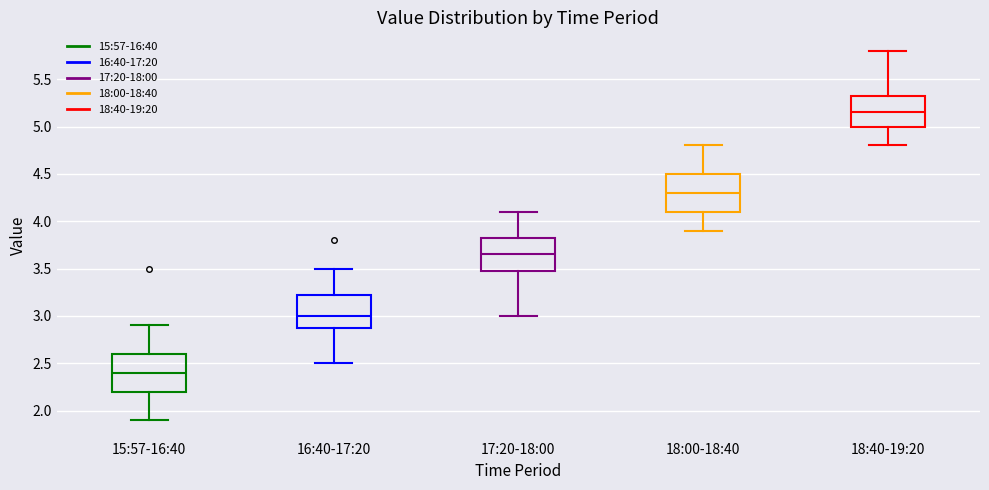

Reading left to right, read every box against the y-axis: the position of its median line, the range the box covers, and the ends of its whiskers. The values are not printed on the chart, so give them approximately, as read against the axis.

15:57-16:40: median 2.40, box 2.20 to 2.60, whiskers 1.90 to 2.90
16:40-17:20: median 3.00, box 2.90 to 3.25, whiskers 2.50 to 3.50
17:20-18:00: median 3.65, box 3.50 to 3.85, whiskers 3.00 to 4.10
18:00-18:40: median 4.30, box 4.10 to 4.50, whiskers 3.90 to 4.80
18:40-19:20: median 5.15, box 5.00 to 5.35, whiskers 4.80 to 5.80